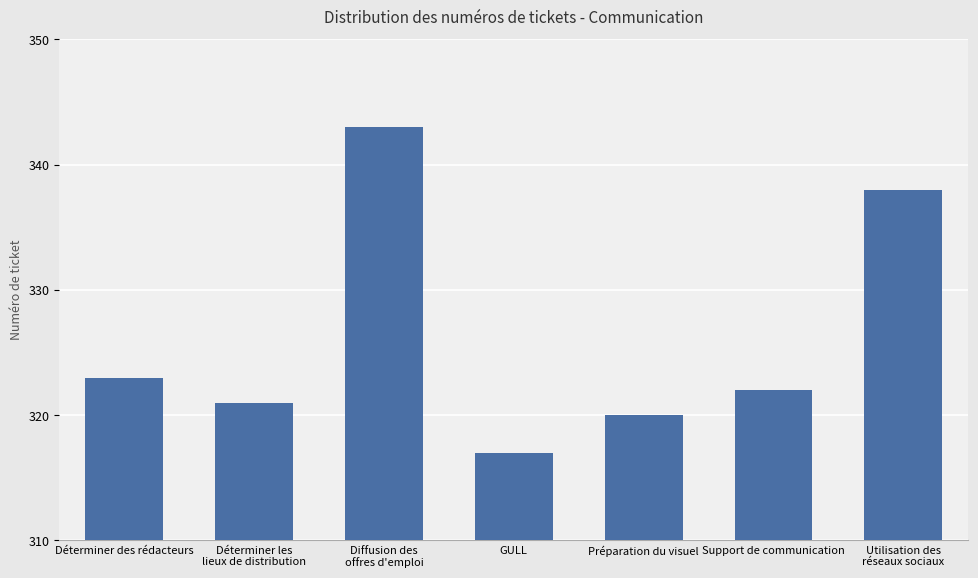

What is the difference between the second highest and minimum values?

21